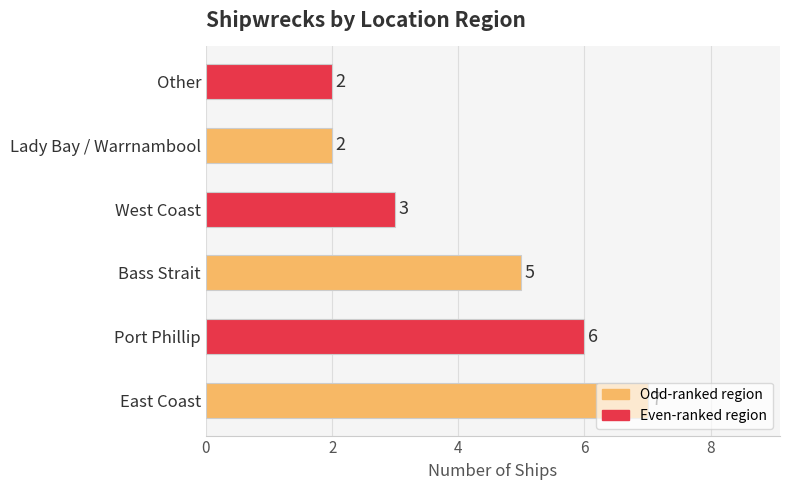

The chart shows a value of 9 at Bass Strait. True or false?

False